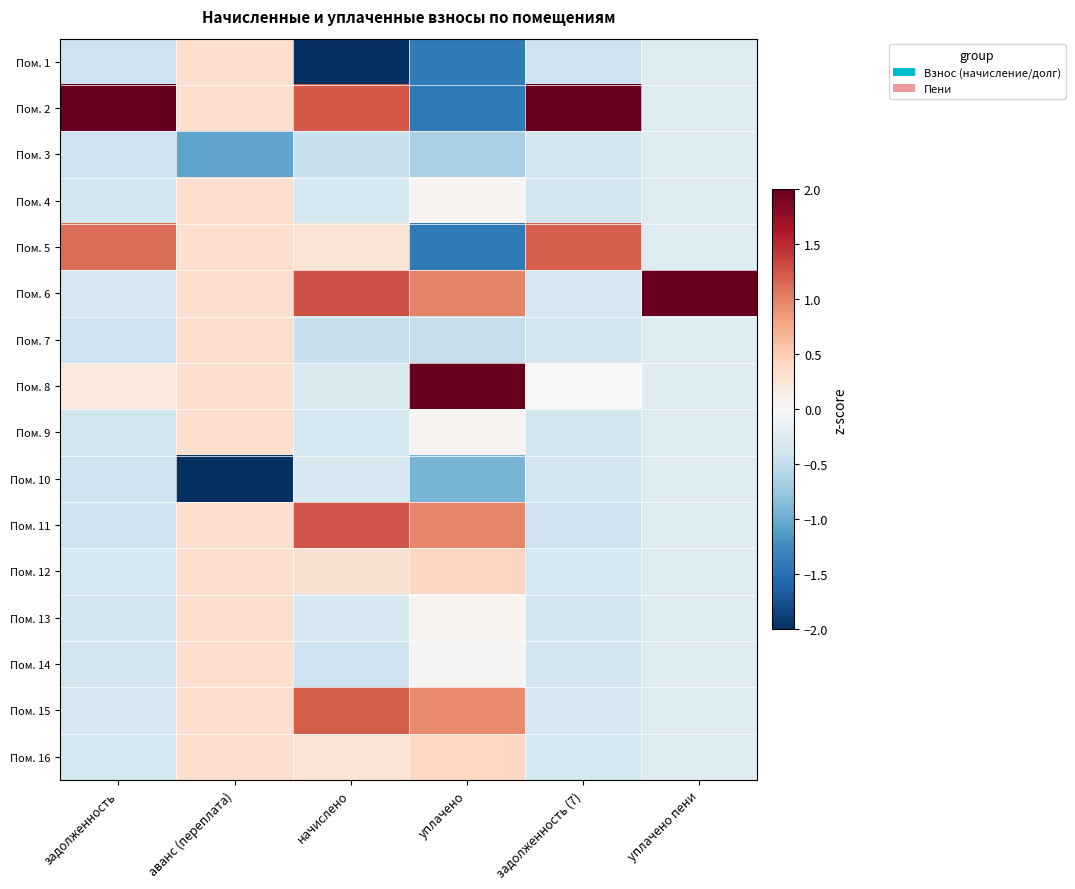

Count the number of data series in this chart.

16